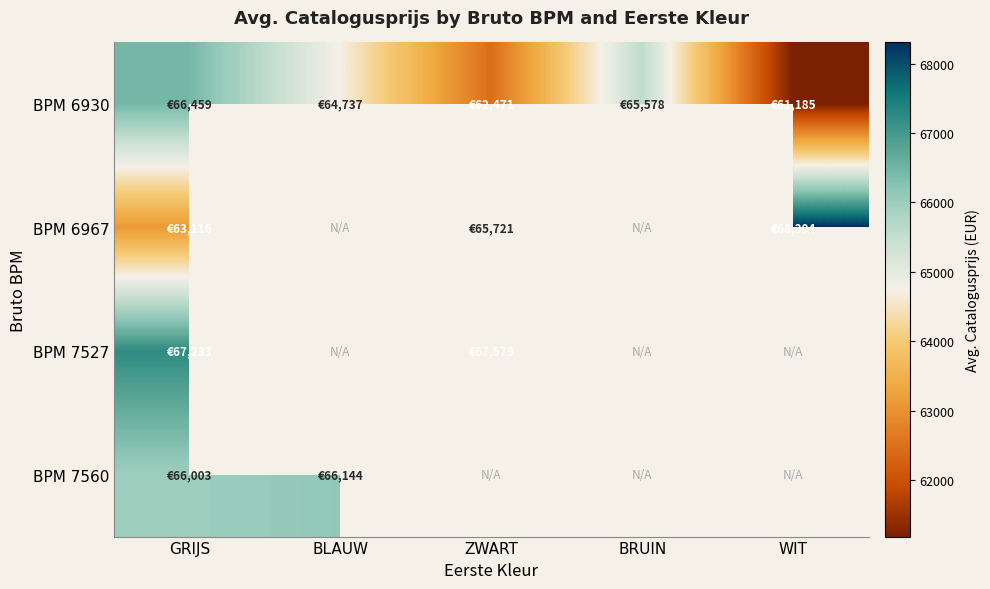

Which series changed the most between GRIJS and BLAUW?

BPM 6930